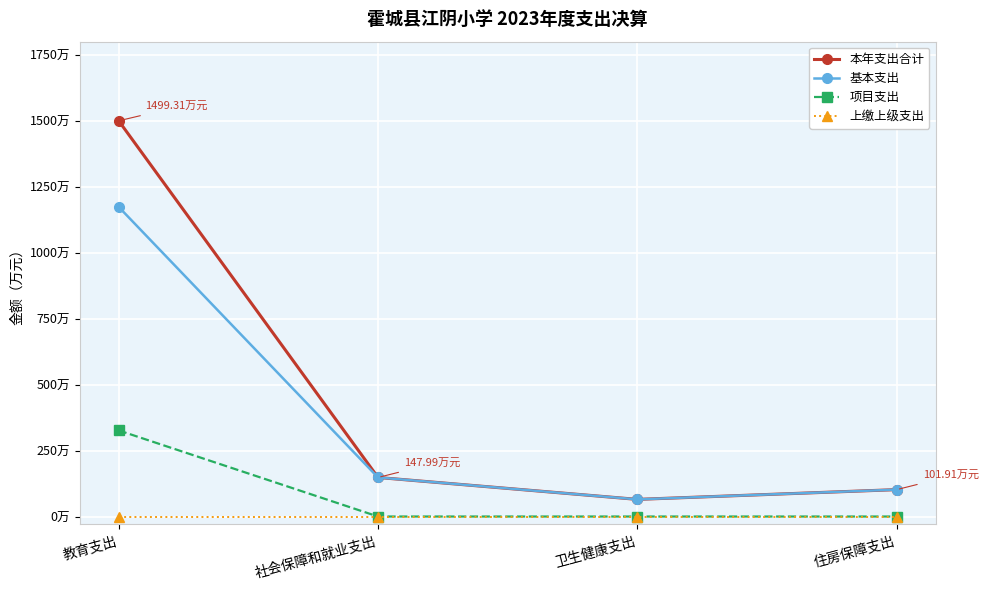

What are all the series names shown in the legend?

本年支出合计, 基本支出, 项目支出, 上缴上级支出